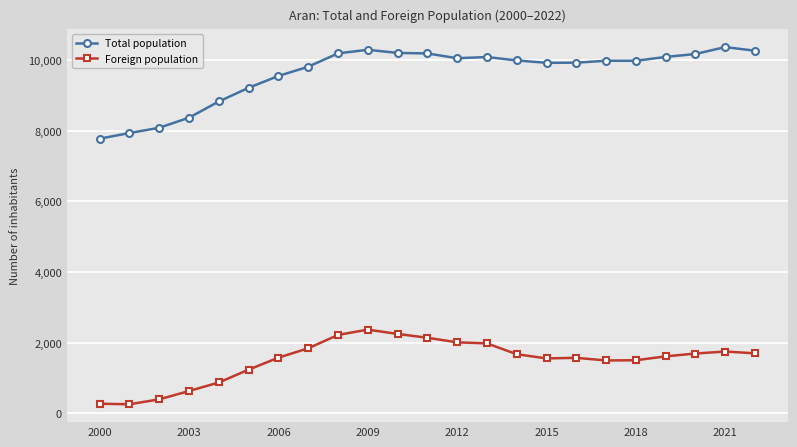

What are all the series names shown in the legend?

Total population, Foreign population